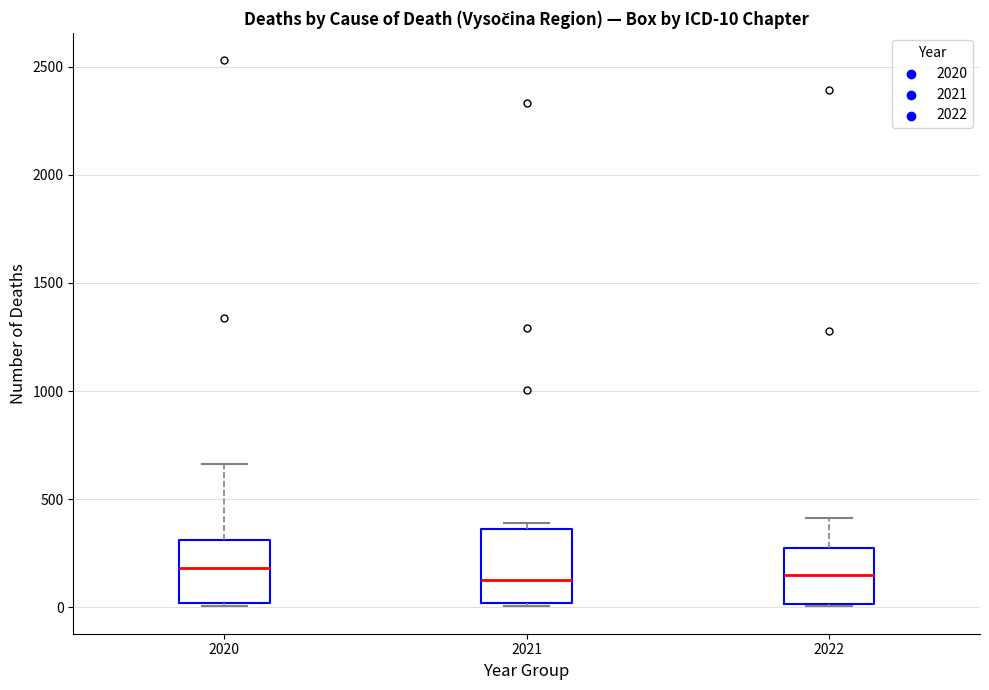

Which box is the tallest, from its lower edge to its upper edge?

2021